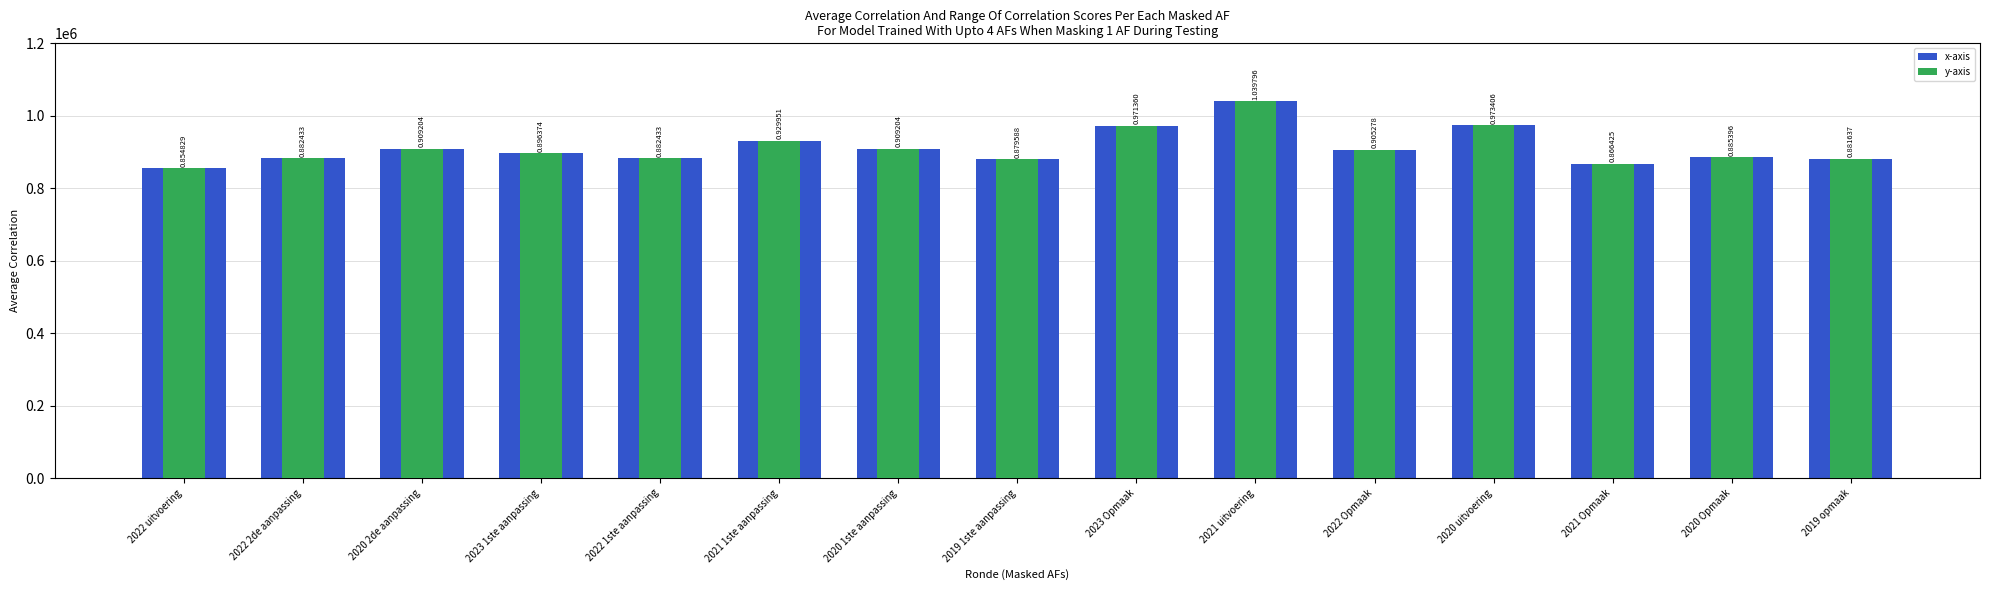

What is the difference between the maximum and minimum values in the y-axis series?

184967